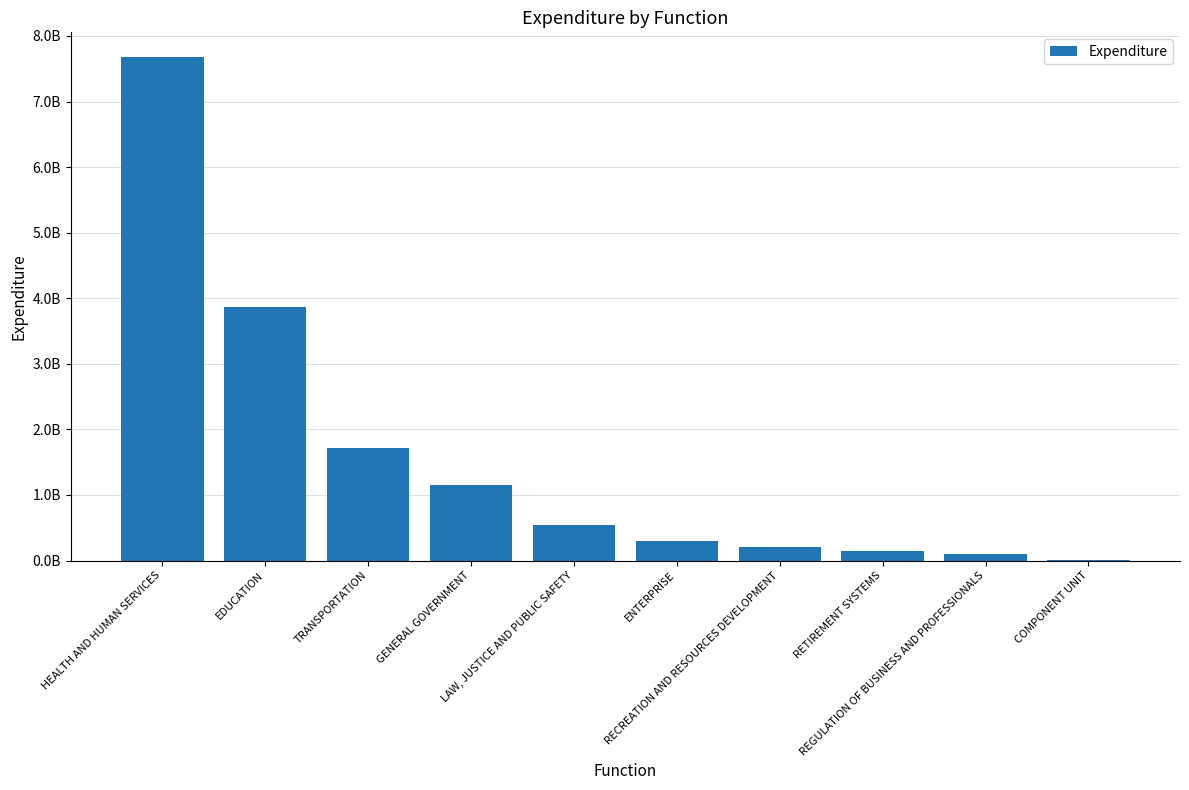

Reading right to left, extract all data points from this chart.

11277287.2	103235215.6	145265341.5	202109527.0	303037835.7	546022342.4	1146990299.2	1715621760.4	3865879039.5	7671735746.4